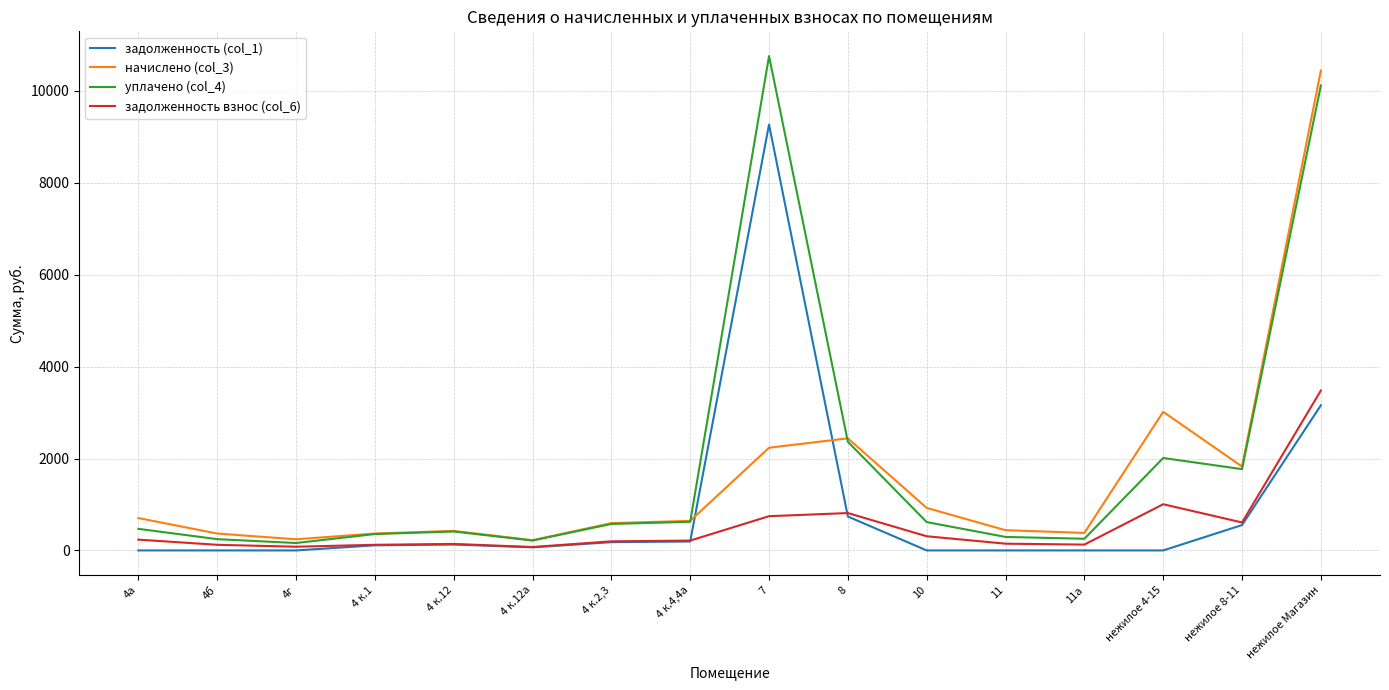

At which category is the sum across all series the highest?

нежилое Магазин